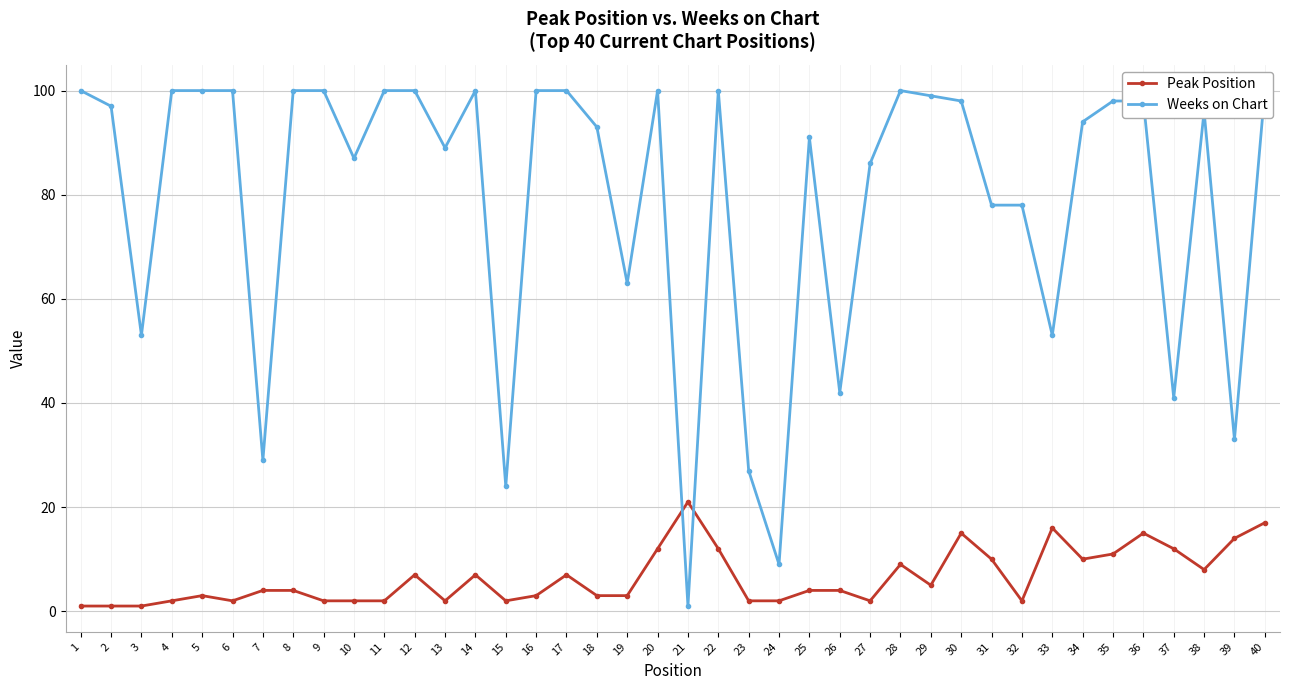

List the labels in order of Peak Position value, largest first.

21, 40, 33, 30, 36, 39, 20, 22, 37, 35, 31, 34, 28, 38, 12, 14, 17, 29, 7, 8, 25, 26, 5, 16, 18, 19, 4, 6, 9, 10, 11, 13, 15, 23, 24, 27, 32, 1, 2, 3